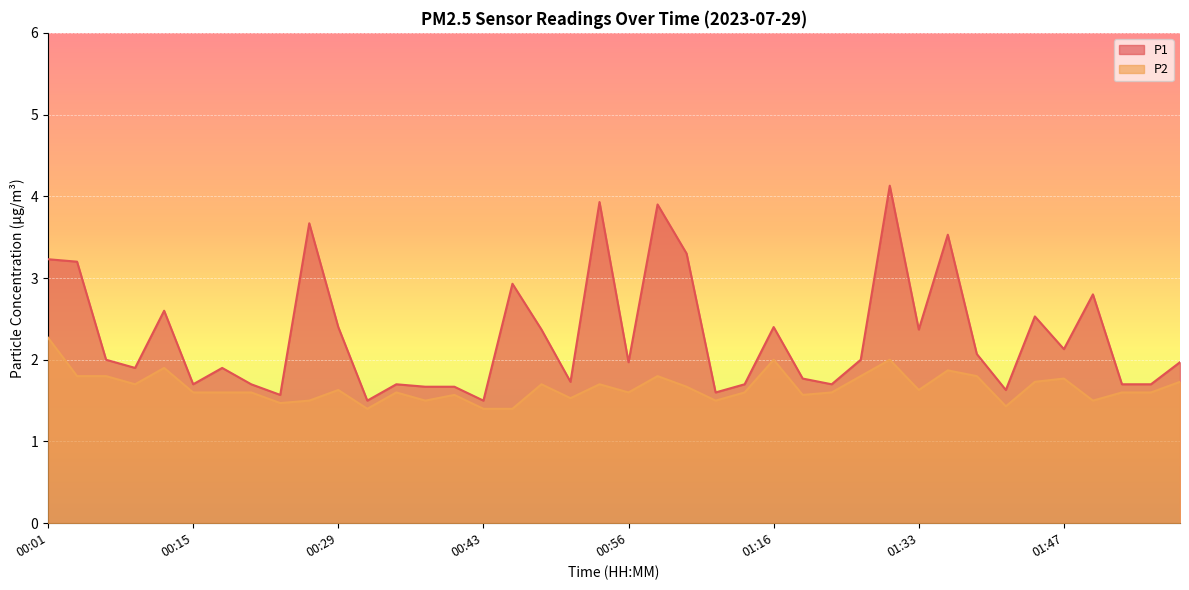

In P2, how many points are higher than both neighbors (excluding endpoints)?

11